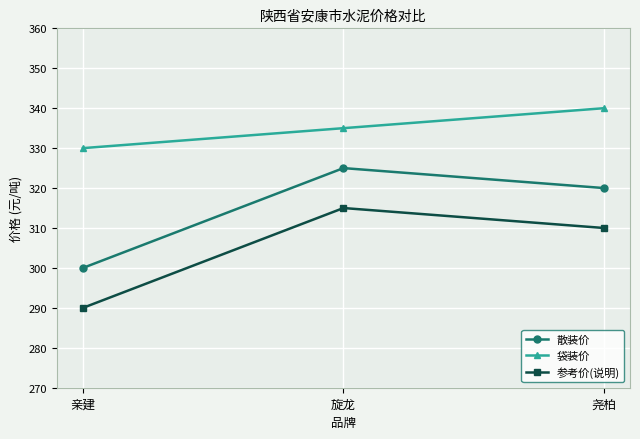

True or false: 散装价 has a value of 128 at 旋龙.

False